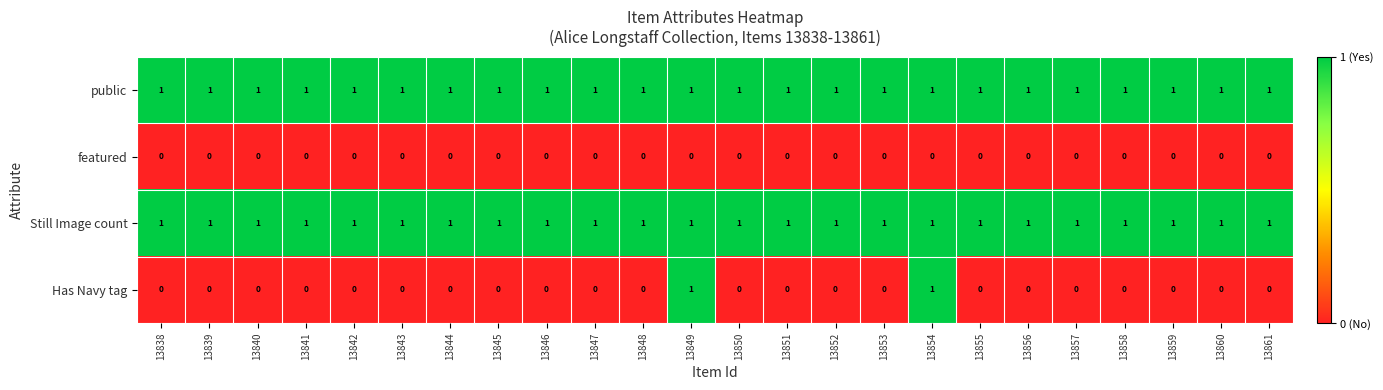

Is it true that public equals 1 at 13843?

True